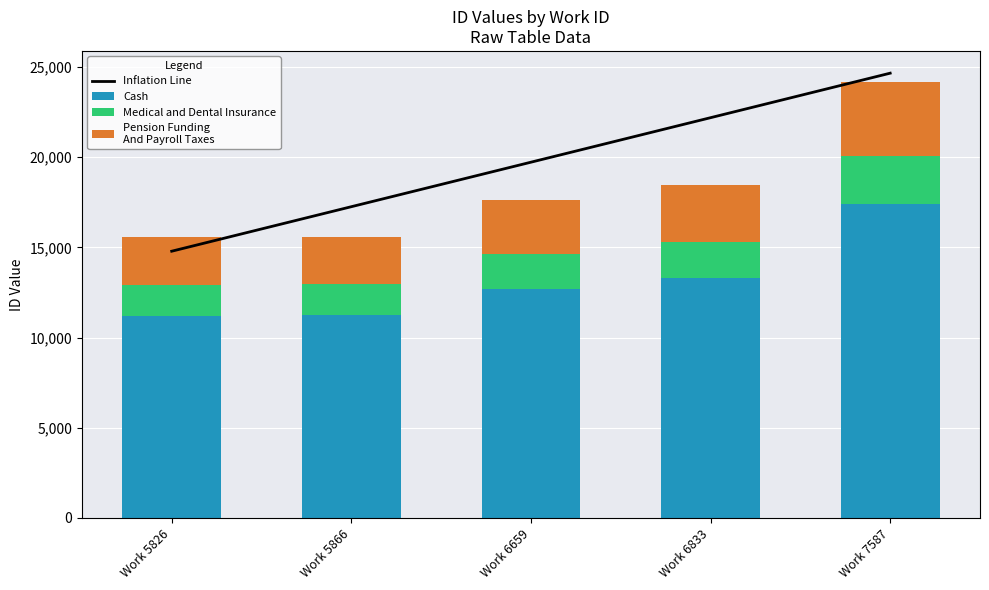

List the series in order of their peak value, lowest first.

Medical and Dental Insurance, Pension Funding
And Payroll Taxes, Cash, Inflation Line